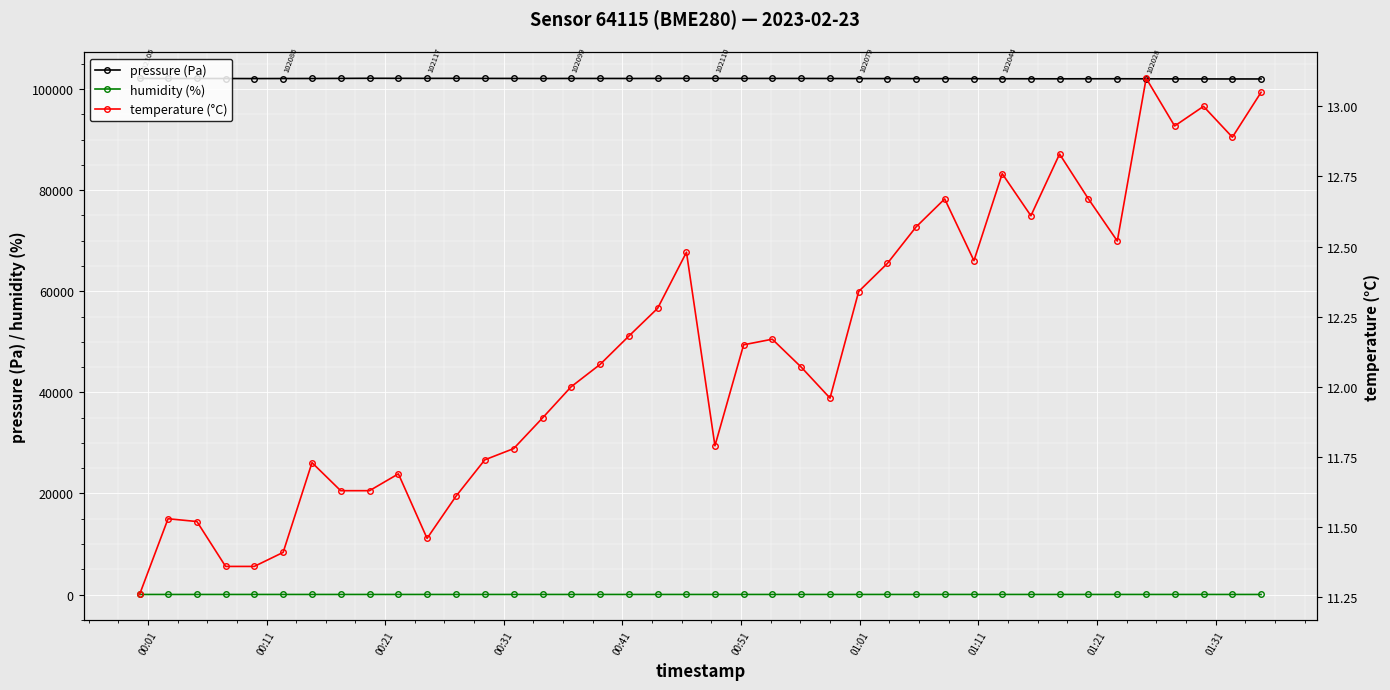

True or false: pressure (Pa) has more than 1 points higher than both neighbors.

True